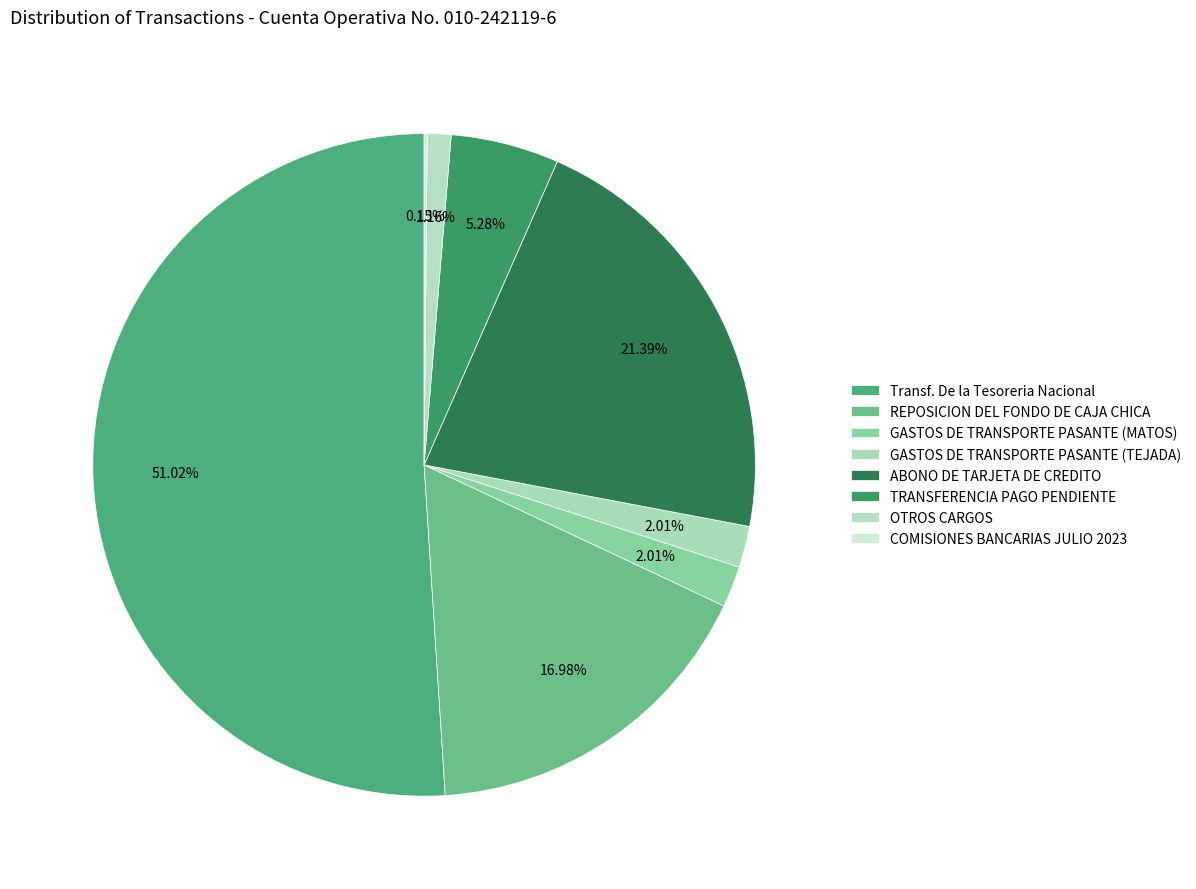

What is the largest slice in the pie chart?

Transf. De la Tesoreria Nacional